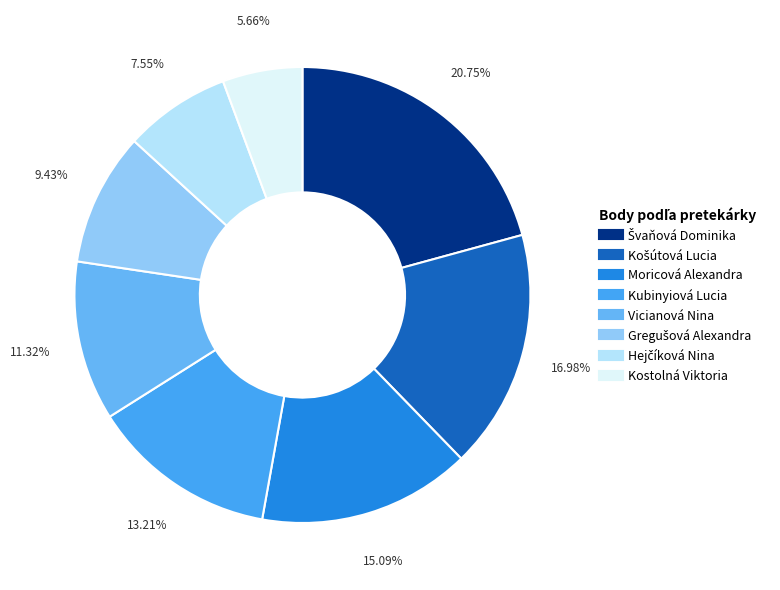

True or false: Švaňová Dominika accounts for 21% of the total.

True